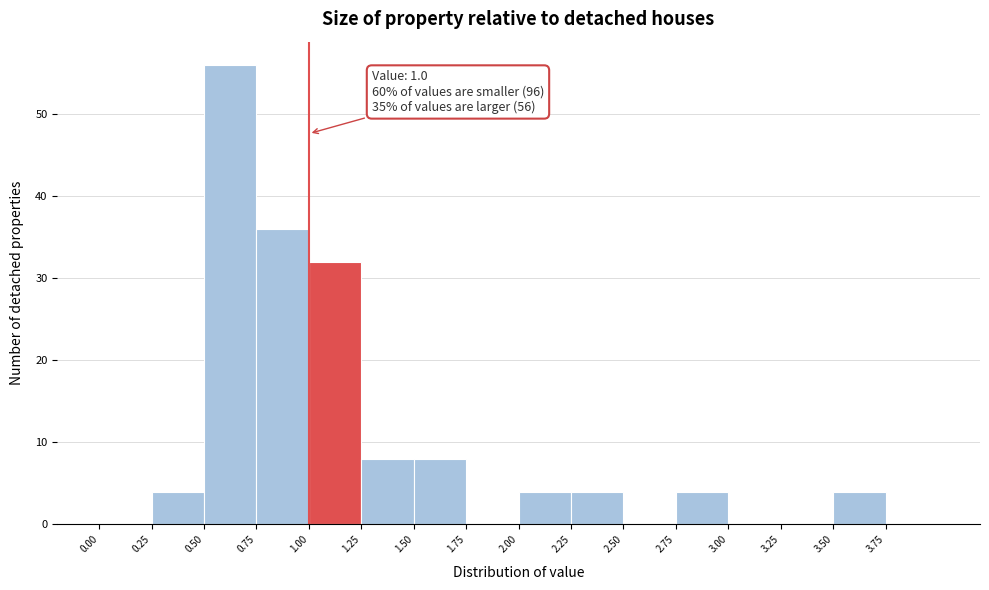

Over which range of the x-axis is the bar tallest?

0.50 to 0.75